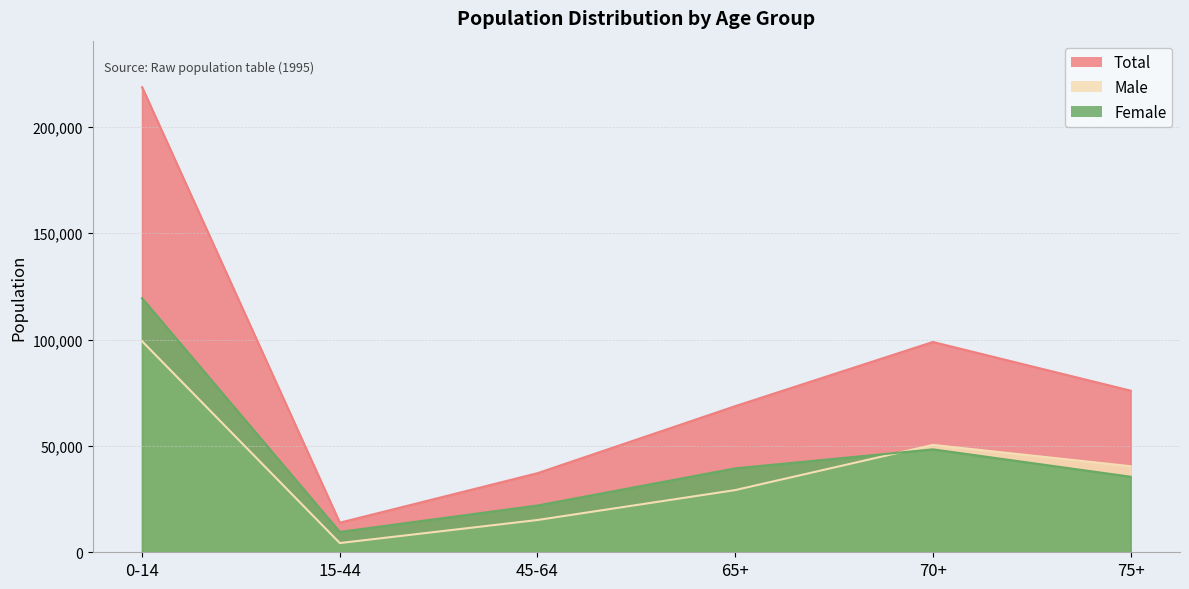

Which label corresponds to the largest value in the chart?

0-14